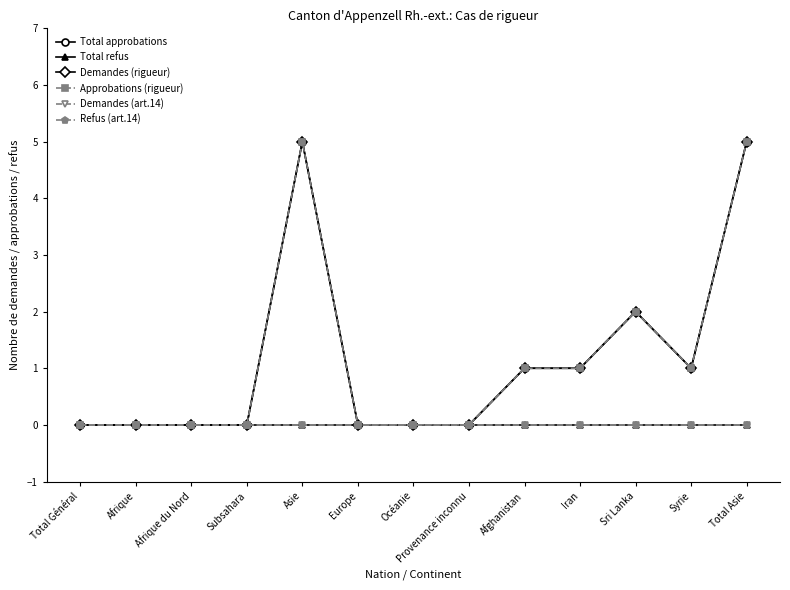

At how many categories does at least one series exceed 1?

3